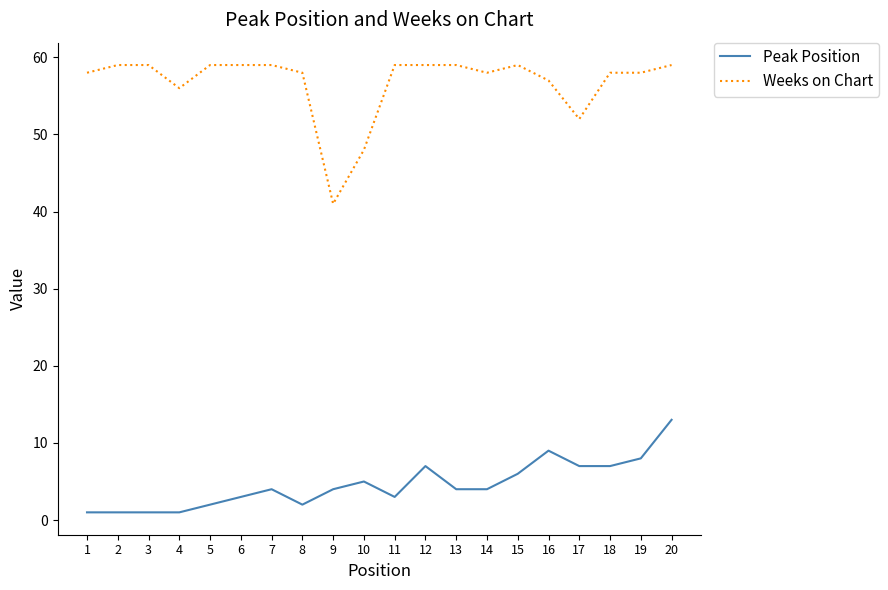

True or false: Peak Position has a value of 7 at 9.

False